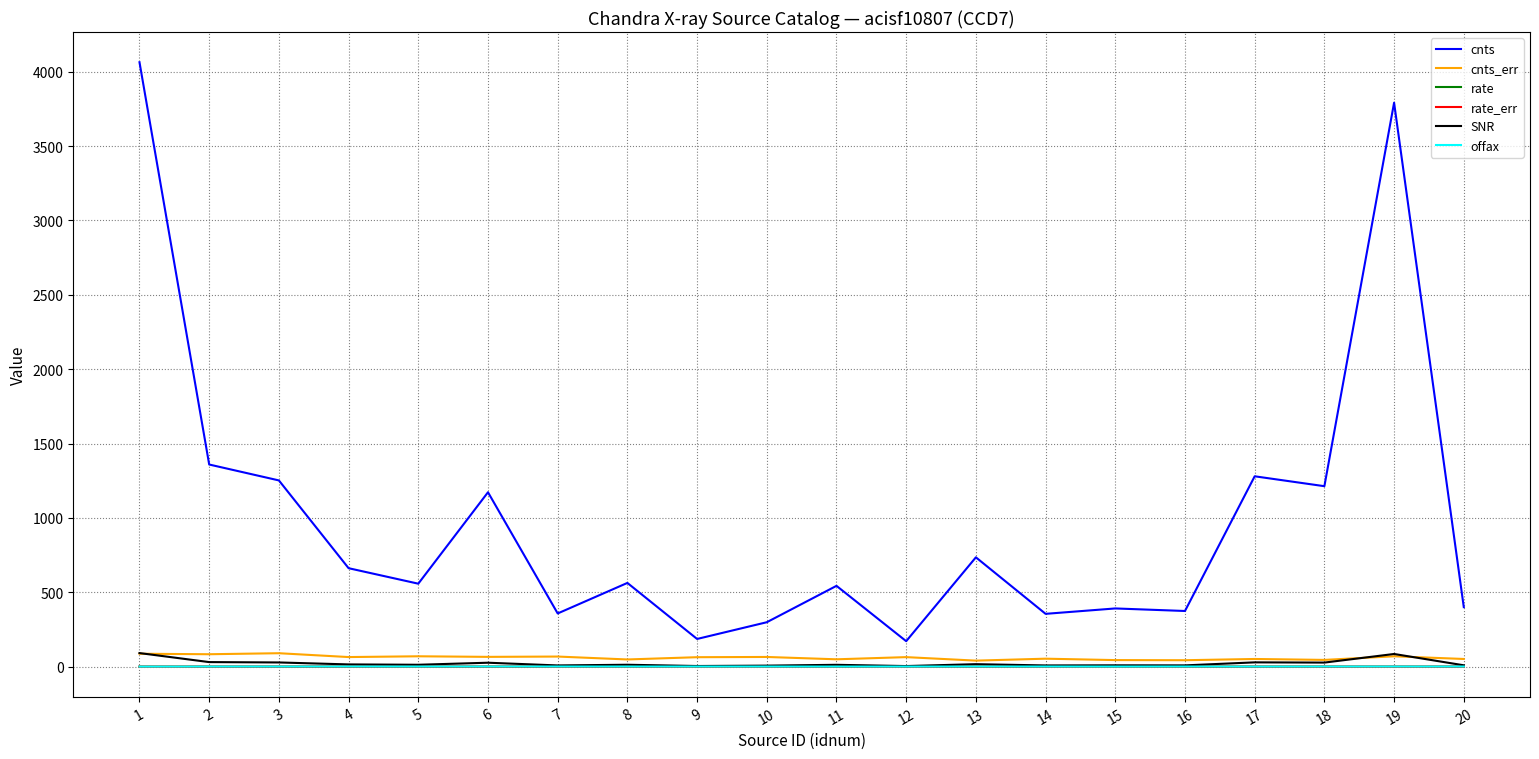

True or false: cnts and cnts_err cross at least once.

False